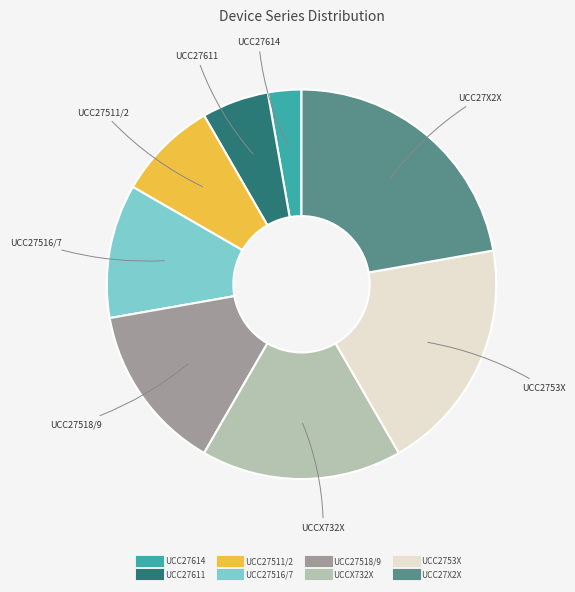

How many segments does this pie chart have?

8